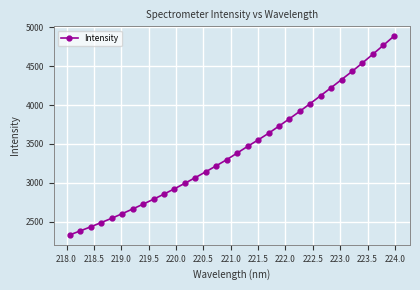

What is the difference between the second highest and minimum values?

2438.7